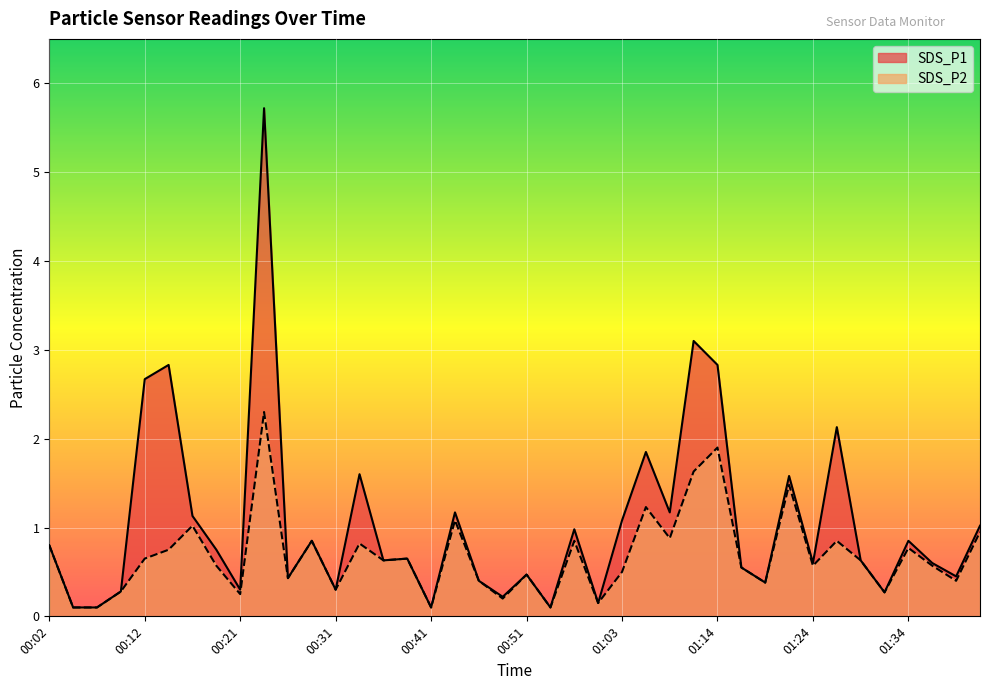

Between 01:29 and 00:53, which is larger?

01:29